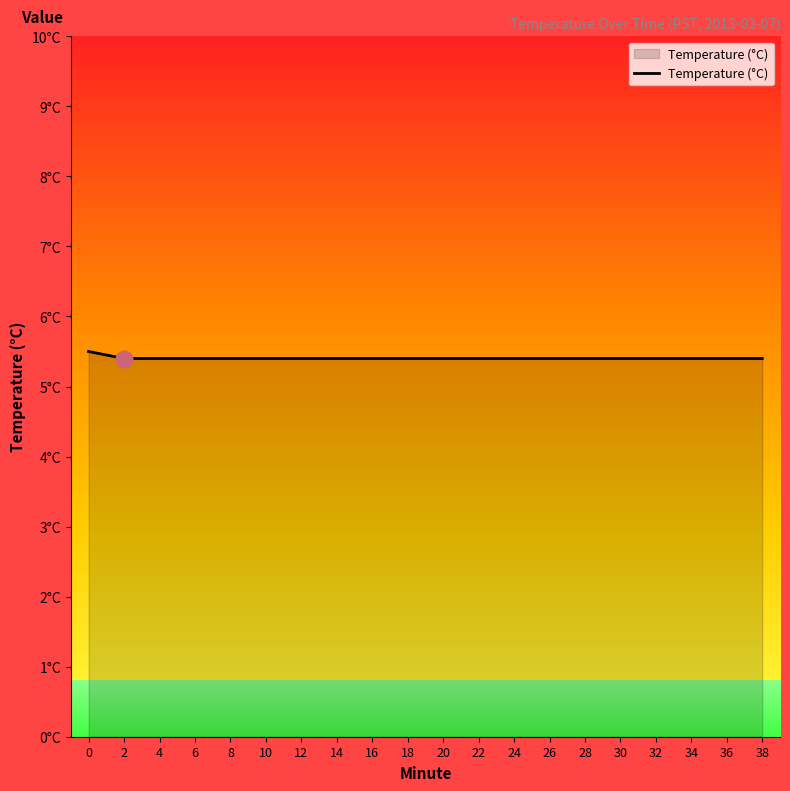

Does the chart display data point markers on the line(s)?

No